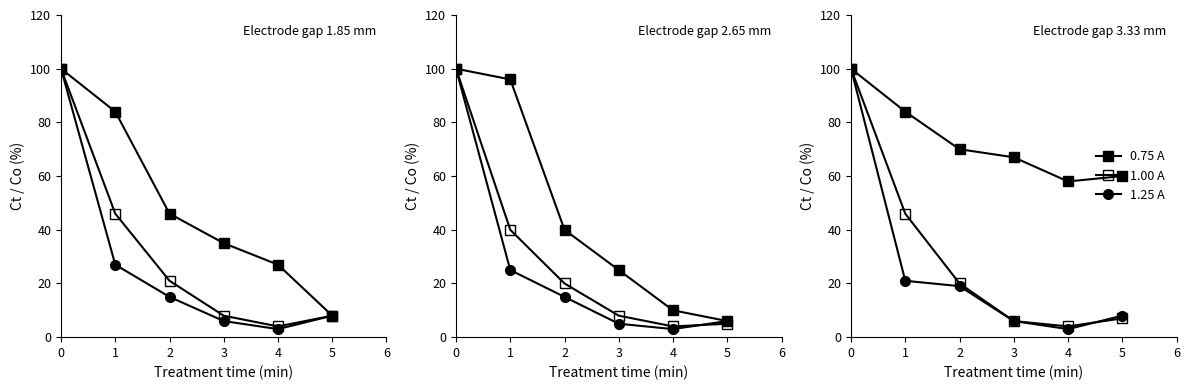

List the labels in order of 0.75 A value, largest first.

0, 1, 2, 3, 5, 4